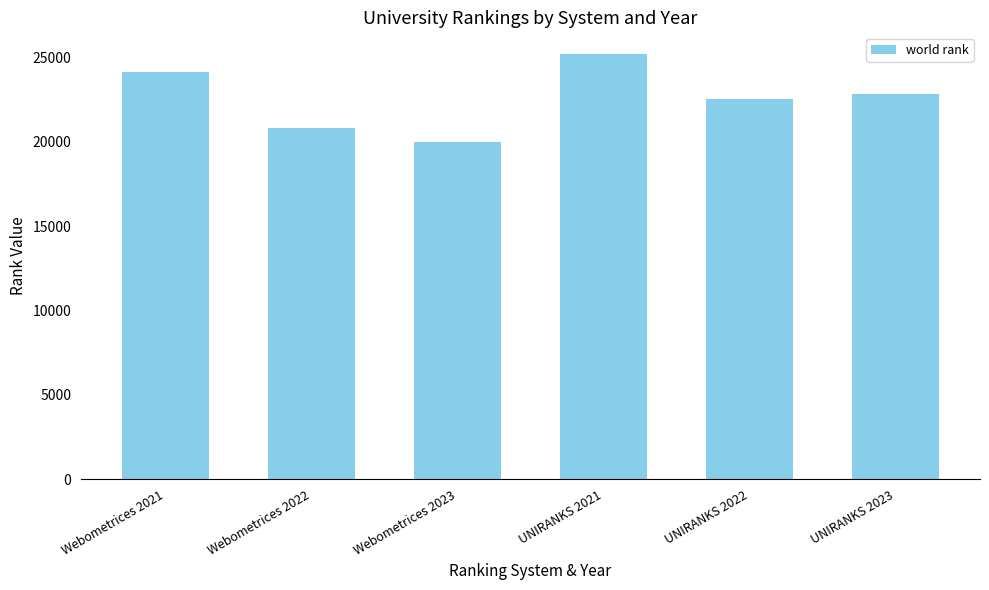

Rank the categories by value from lowest to highest.

Webometrices 2023, Webometrices 2022, UNIRANKS 2022, UNIRANKS 2023, Webometrices 2021, UNIRANKS 2021